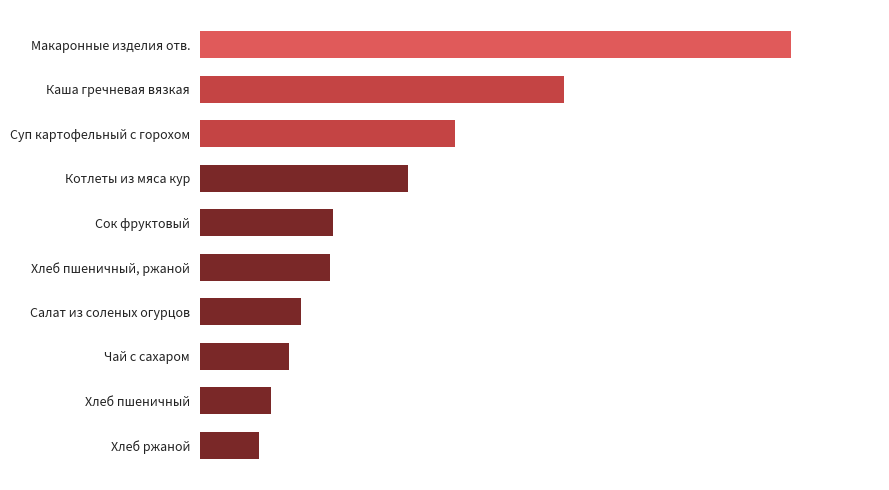

What is the sum of all values?

1280.0